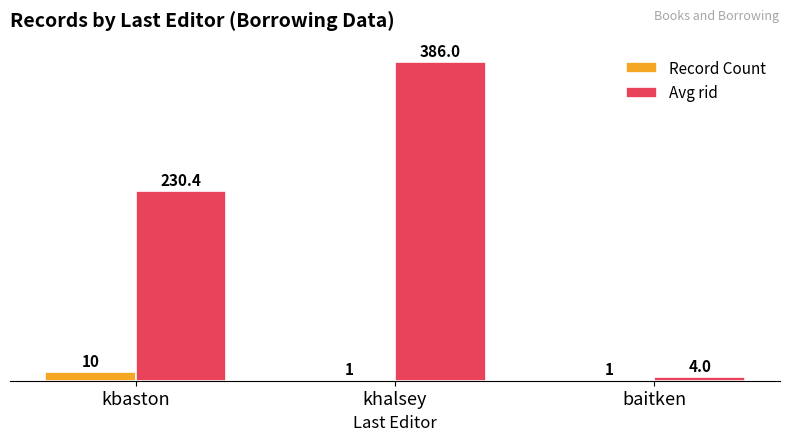

The value of Record Count at baitken is 1.0. True or false?

True